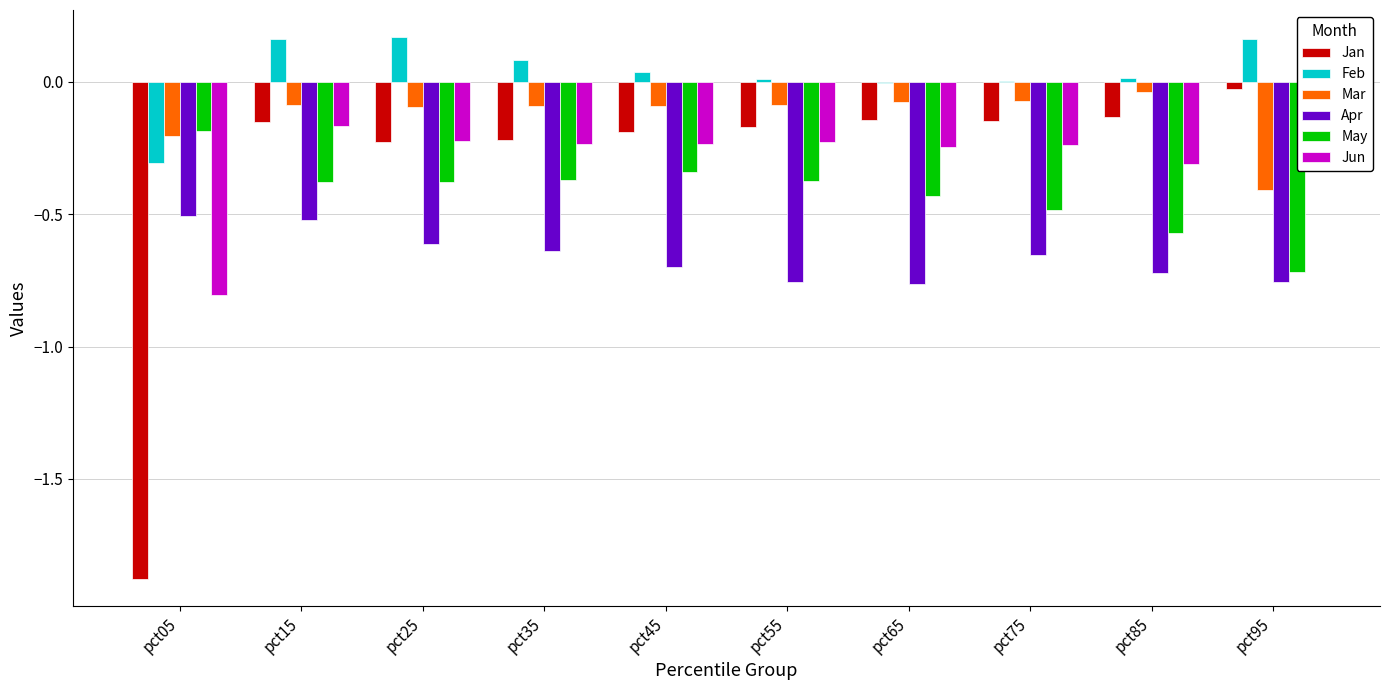

Which series has the largest range (max minus min)?

Jan